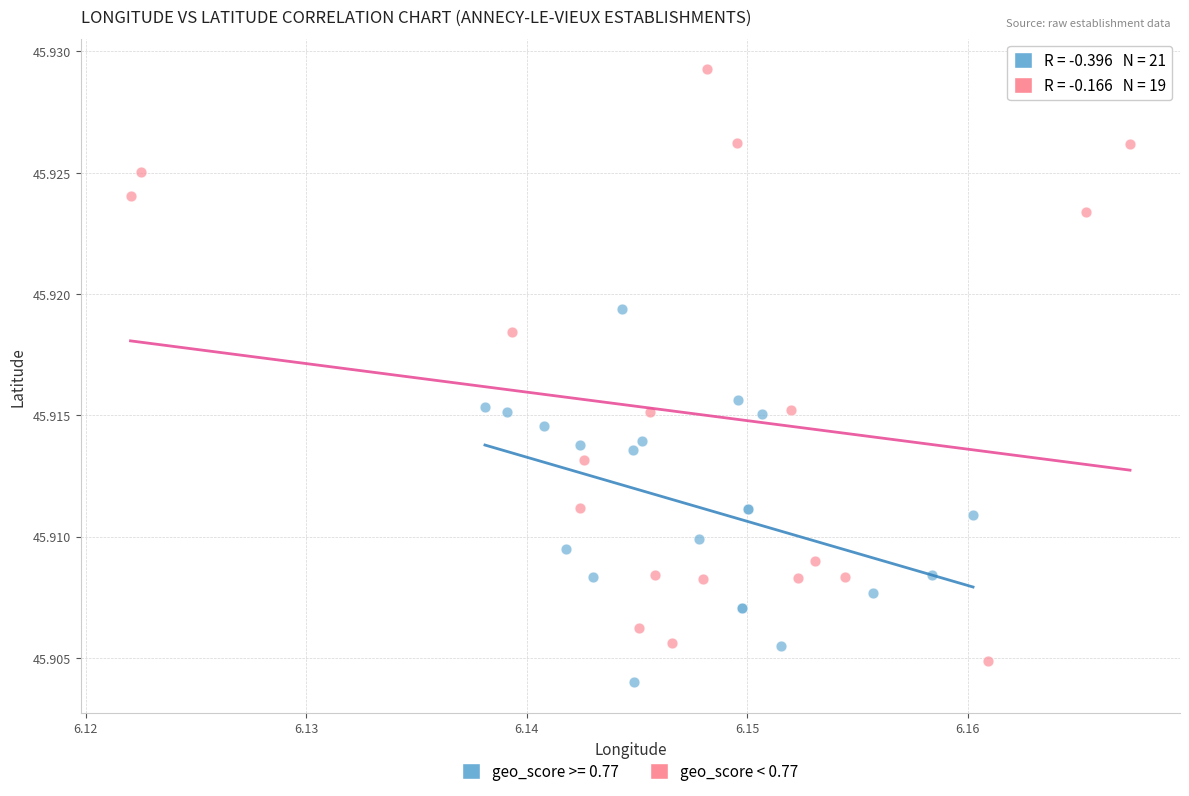

Which series has the widest spread of Y values?

geo_score < 0.77